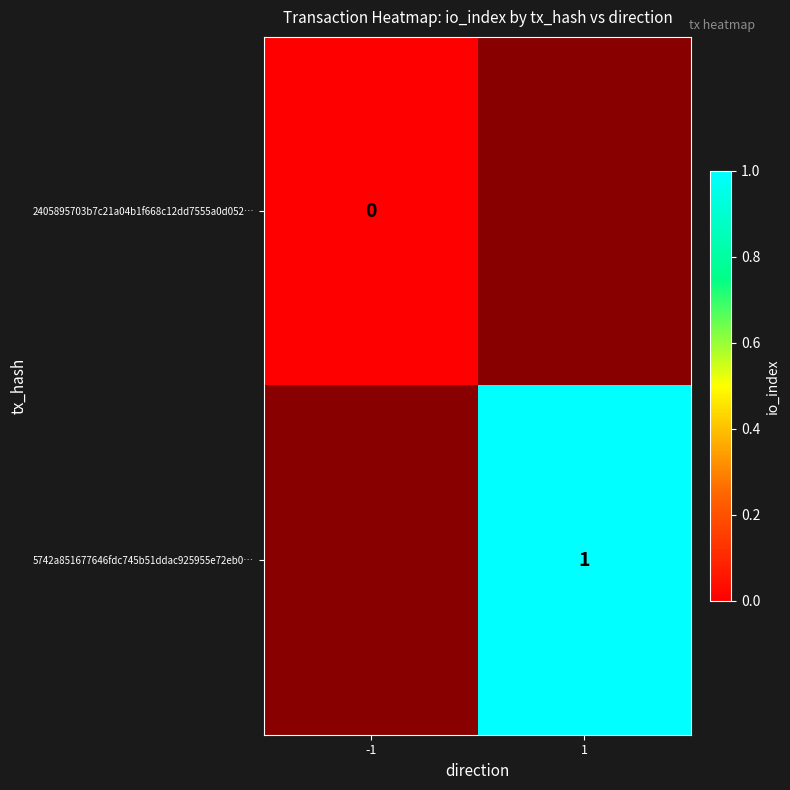

List the series in order of their peak value, lowest first.

2405895703b7c21a04b1f668c12dd7555a0d052…, 5742a851677646fdc745b51ddac925955e72eb0…